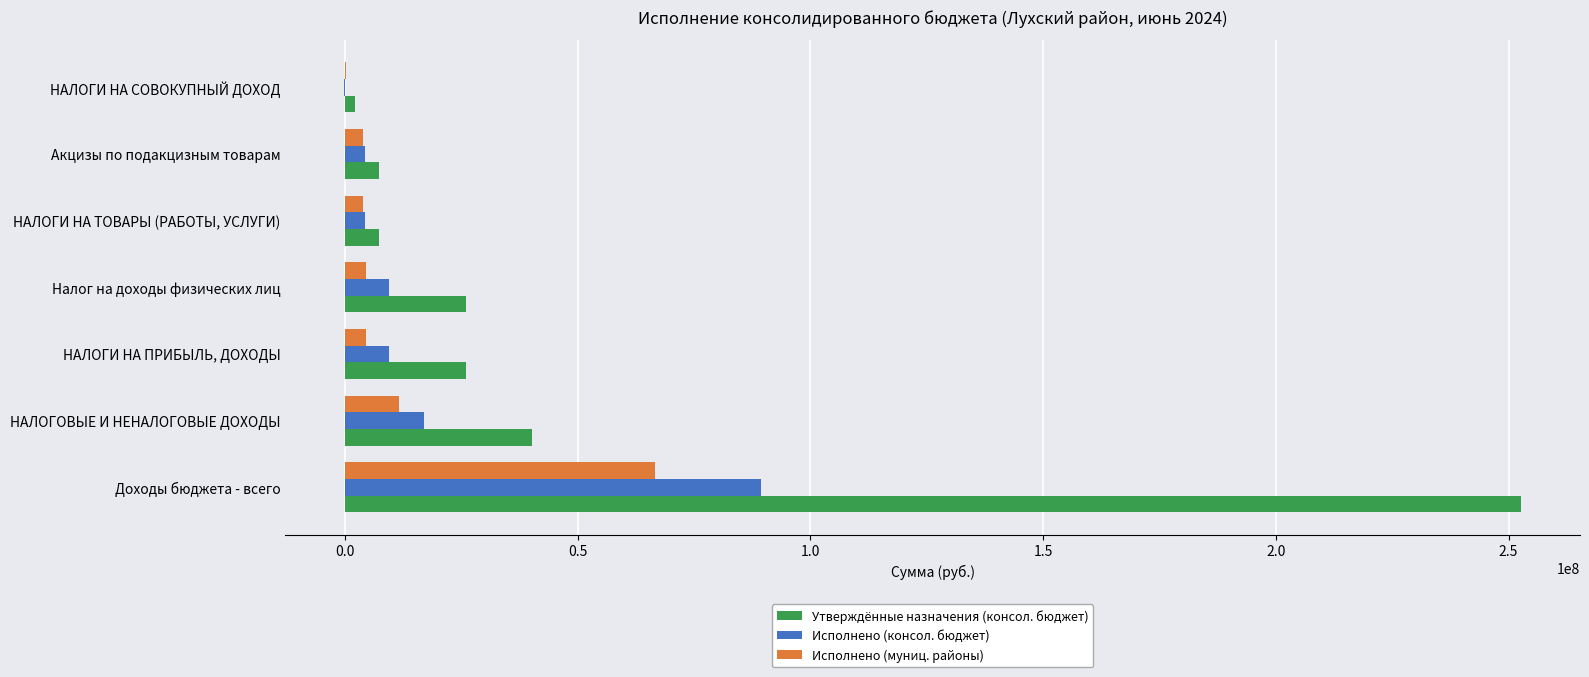

What is the greatest value displayed?

252715283.0